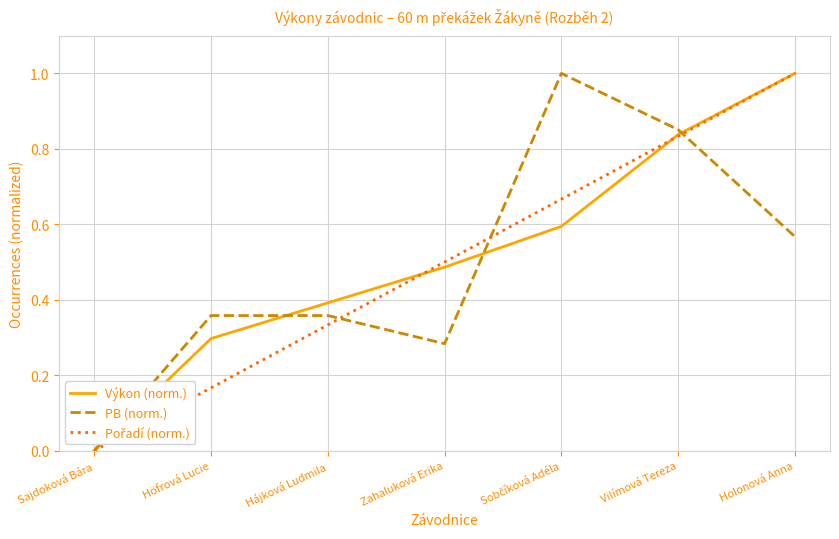

Is it true that PB (norm.) equals 0.5 at Hájková Ludmila?

False